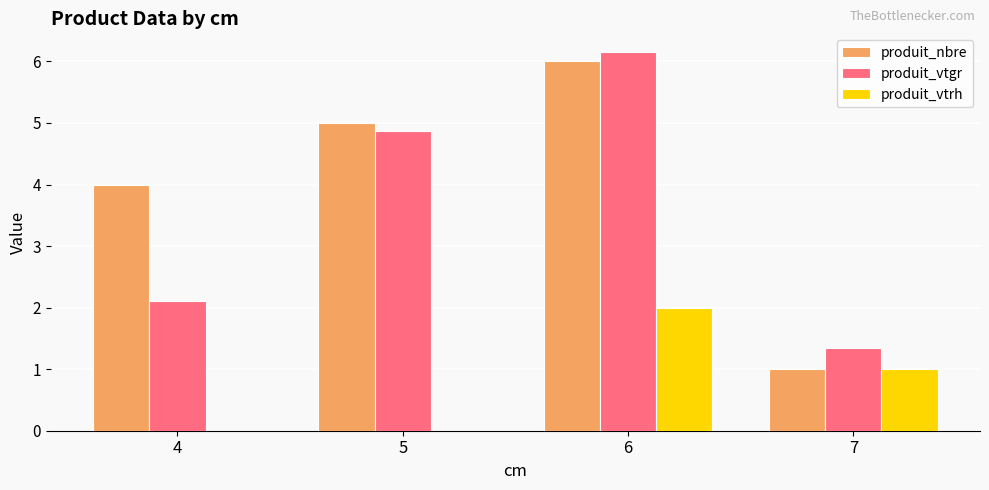

What is the sum of all produit_vtgr values?

14.5